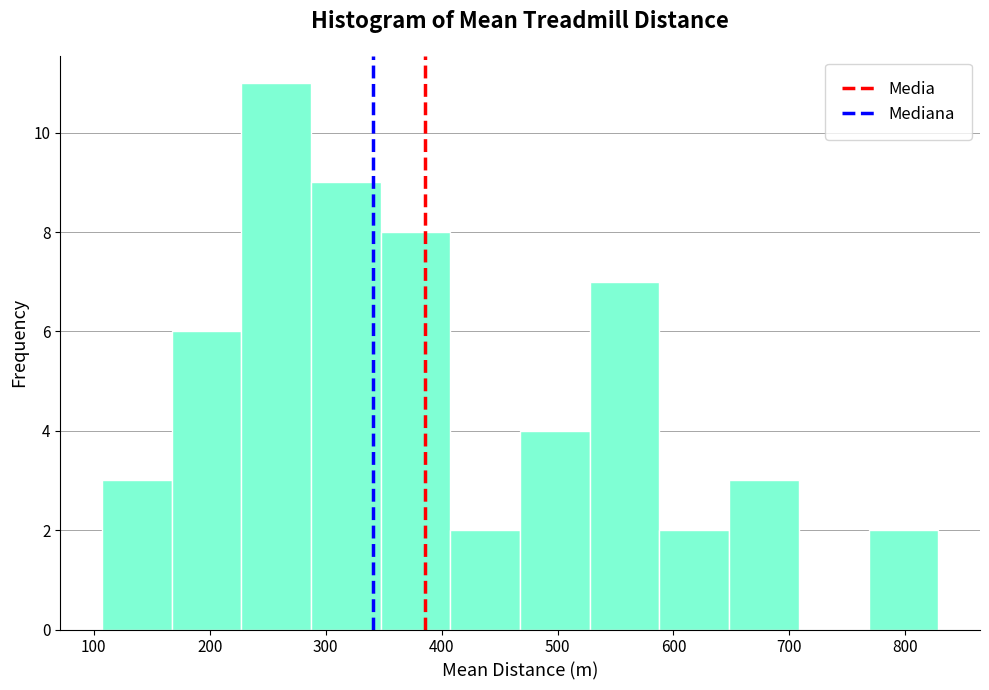

Which range on the x-axis has the tallest bar?

230 to 290